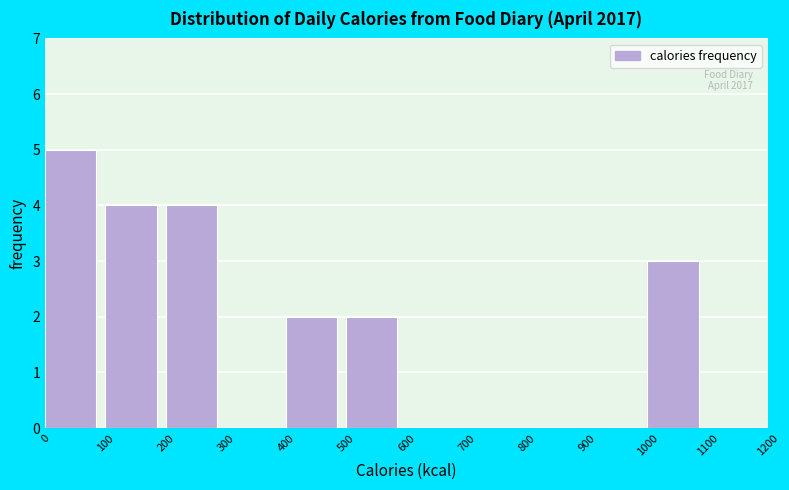

Over which range of the x-axis is the bar tallest?

0 to 100